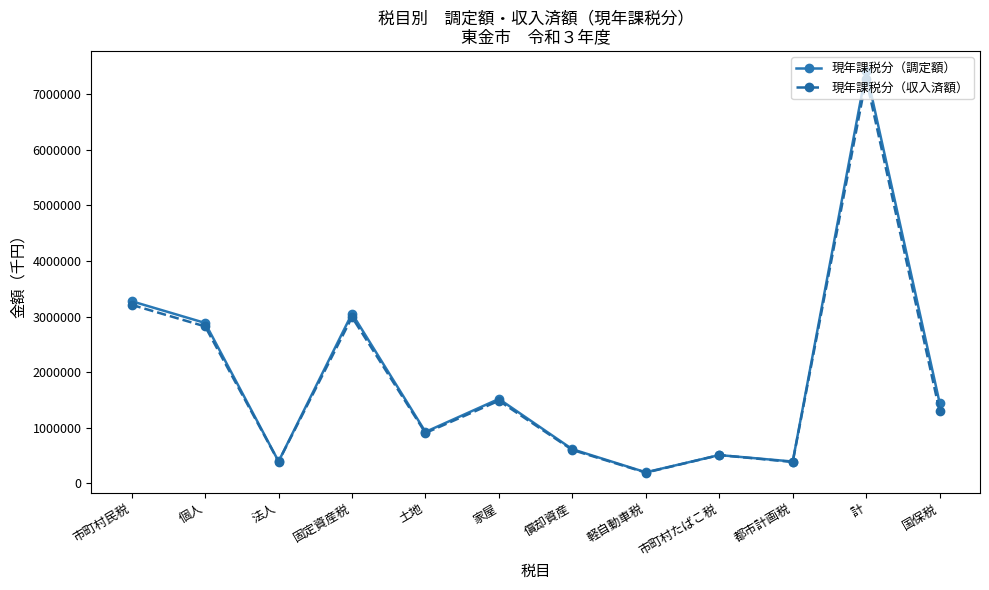

At which label does 現年課税分（調定額） reach its minimum?

軽自動車税